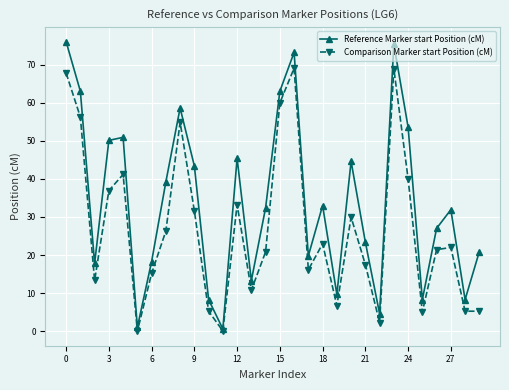

How many values in the Comparison Marker start Position (cM) series are below 22?

15